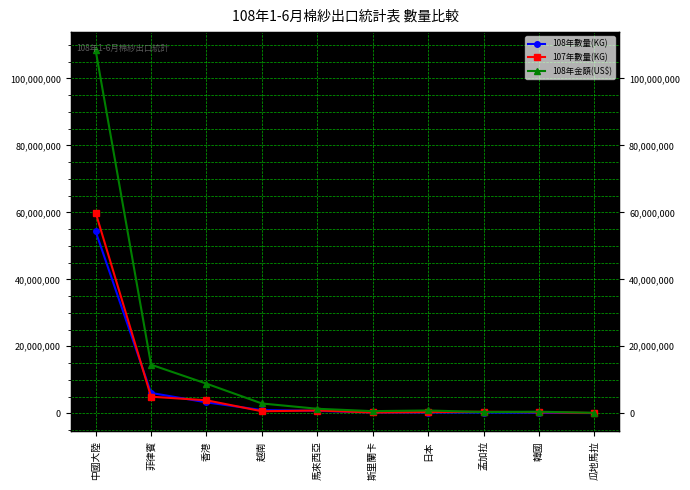

True or false: 108年數量(KG) has a value of 39916 at 瓜地馬拉.

True